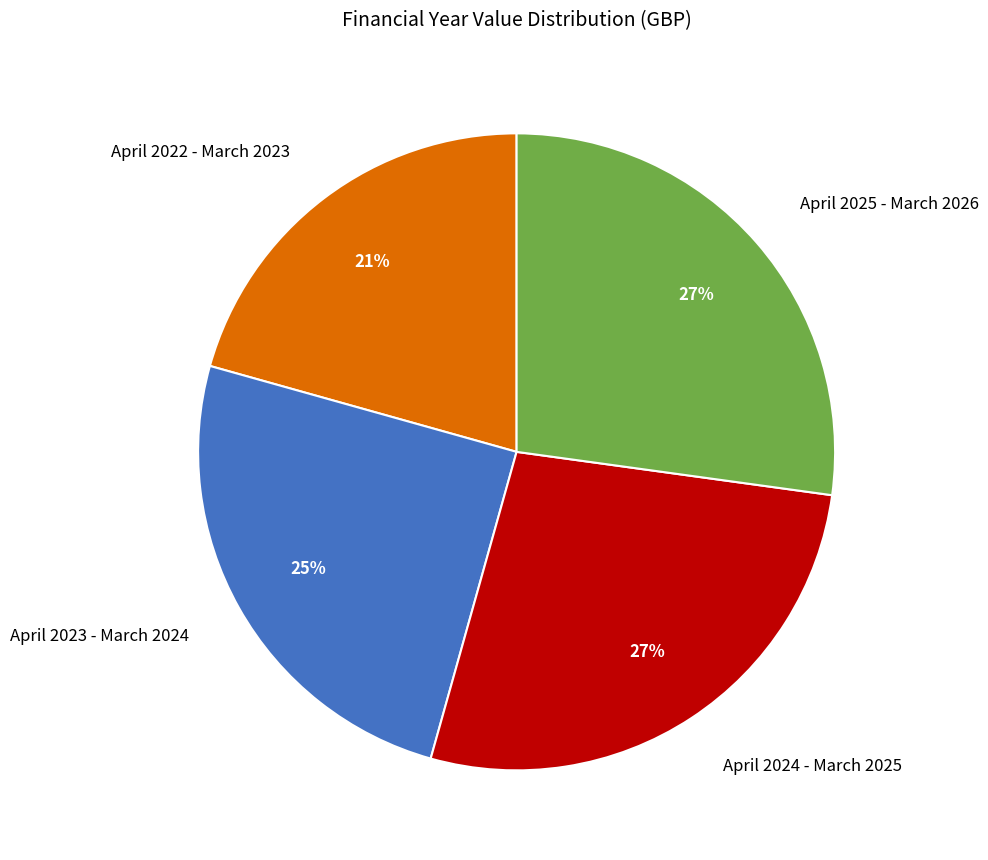

Is there a majority slice in this chart?

No